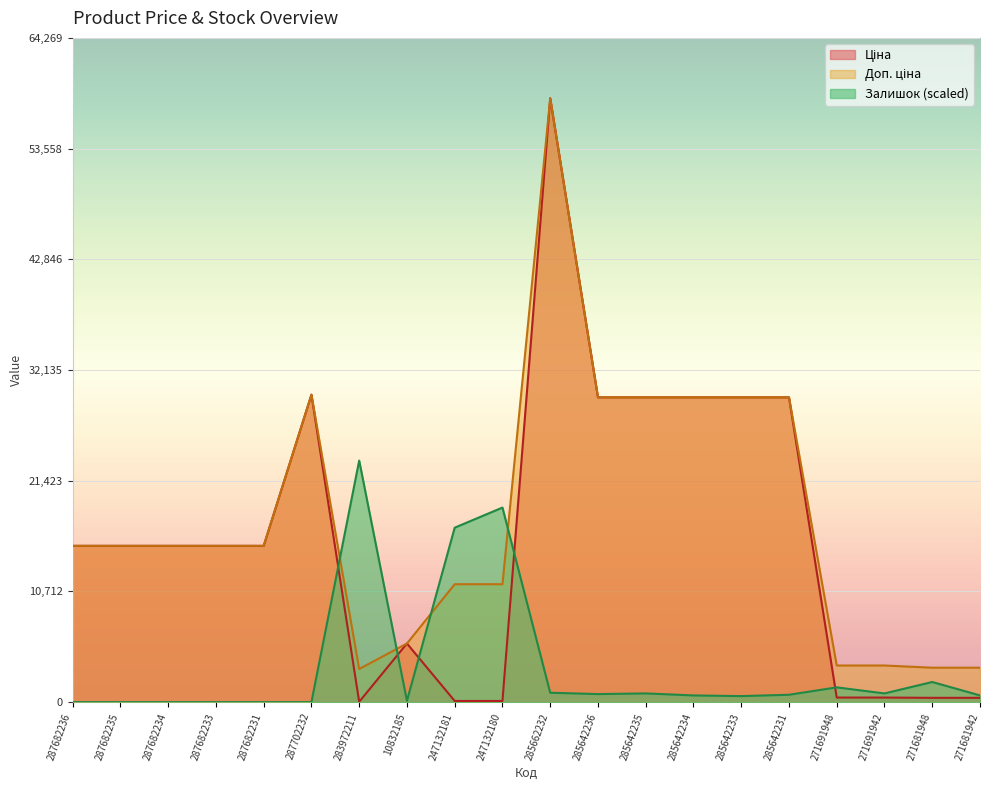

List the series in order of their peak value, lowest first.

Залишок, Ціна, Доп. ціна